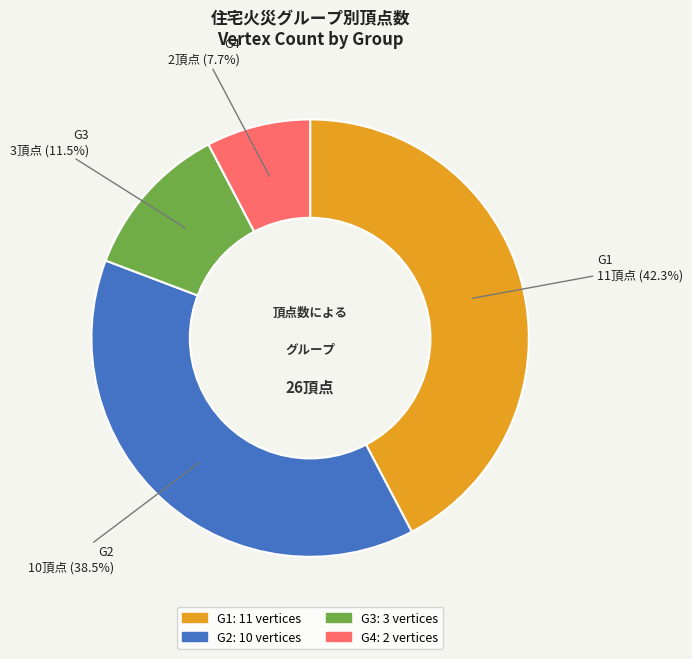

To the nearest percent, what percentage of the pie is G4?

8%